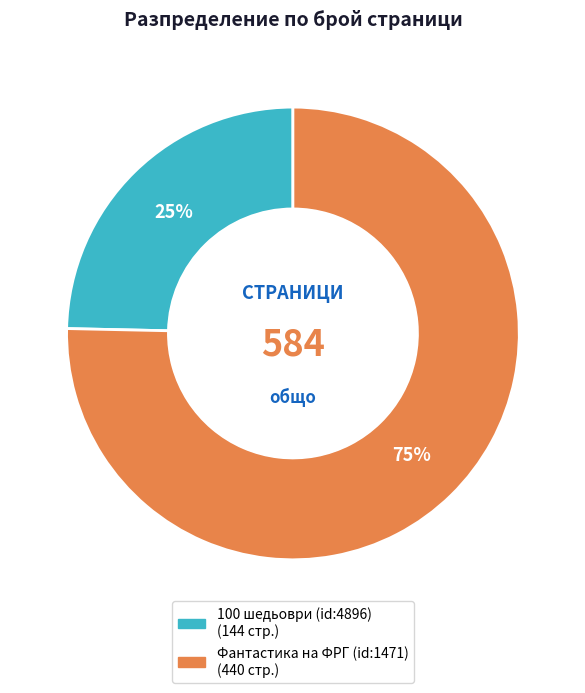

To the nearest percent, what percentage of the pie is 100 шедьоври (id:4896)?

25%